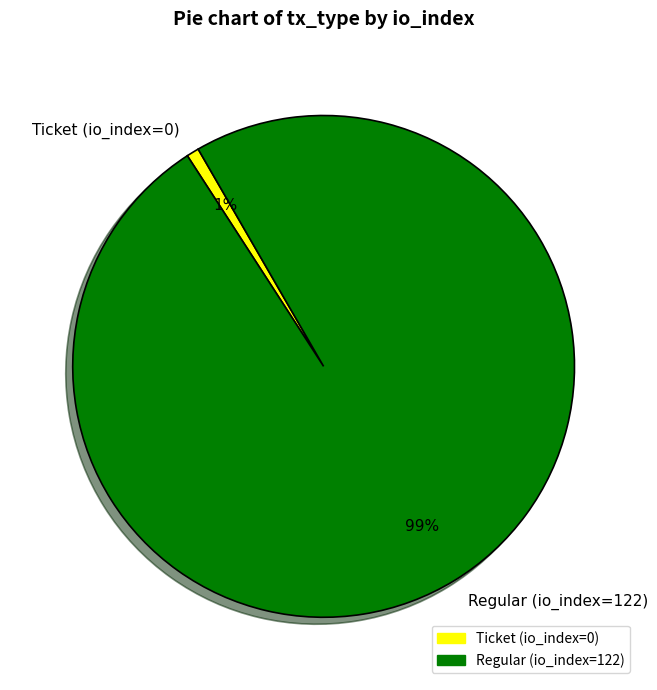

Rank the categories by value from lowest to highest.

Ticket (io_index=0), Regular (io_index=122)